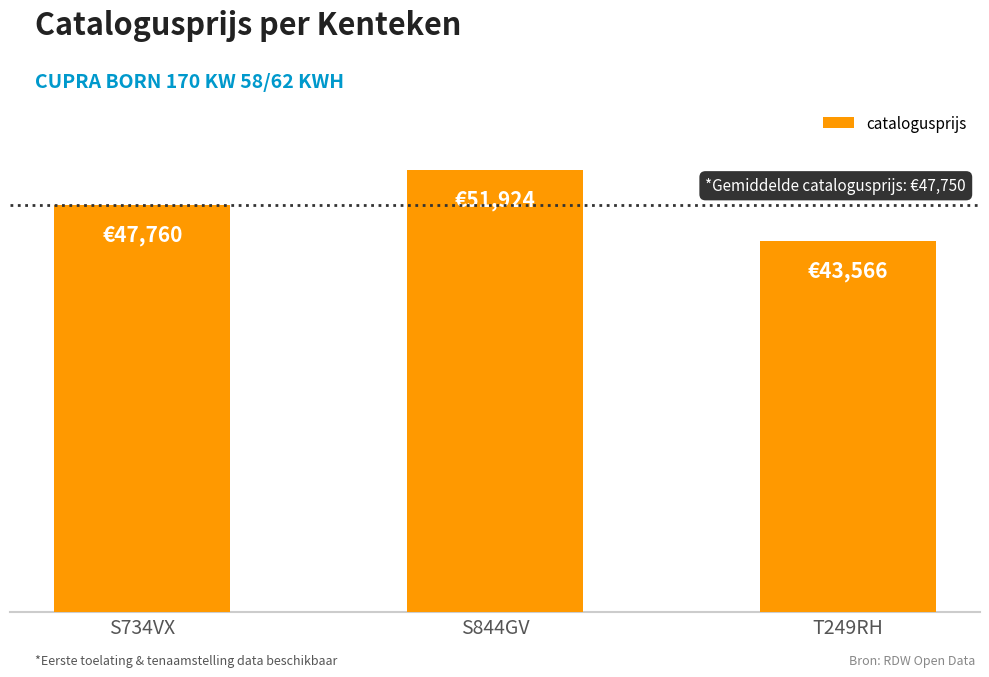

Where does the data first go above 47760?

S844GV